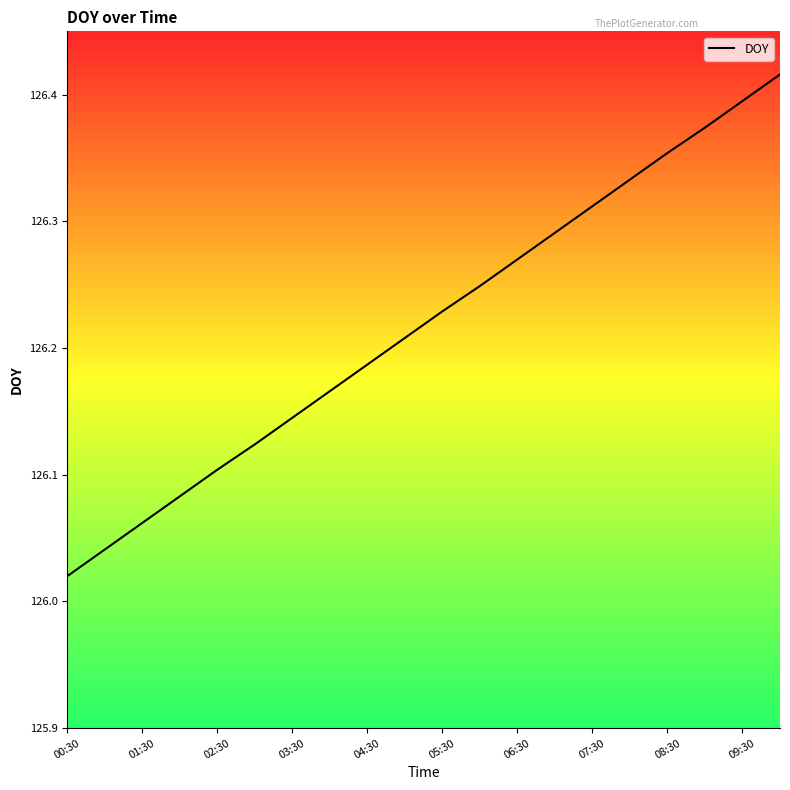

What is the difference between the maximum and minimum values?

0.4